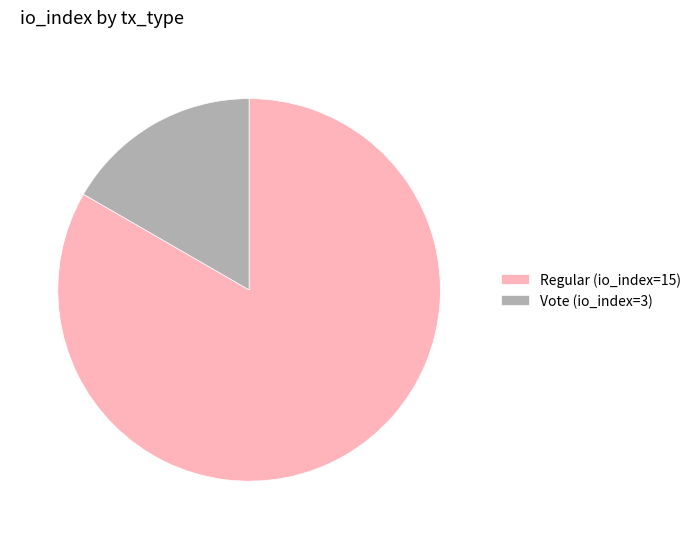

What is the smallest slice in the pie chart?

Vote (io_index=3)